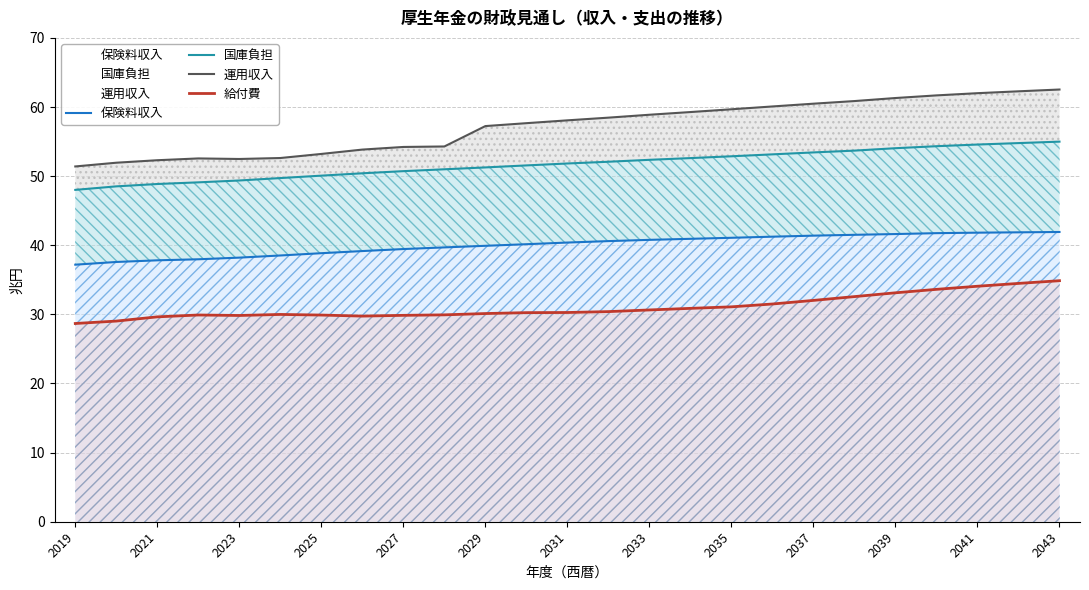

Rank the series by their maximum value, from highest to lowest.

運用収入, 国庫負担, 保険料収入, 給付費